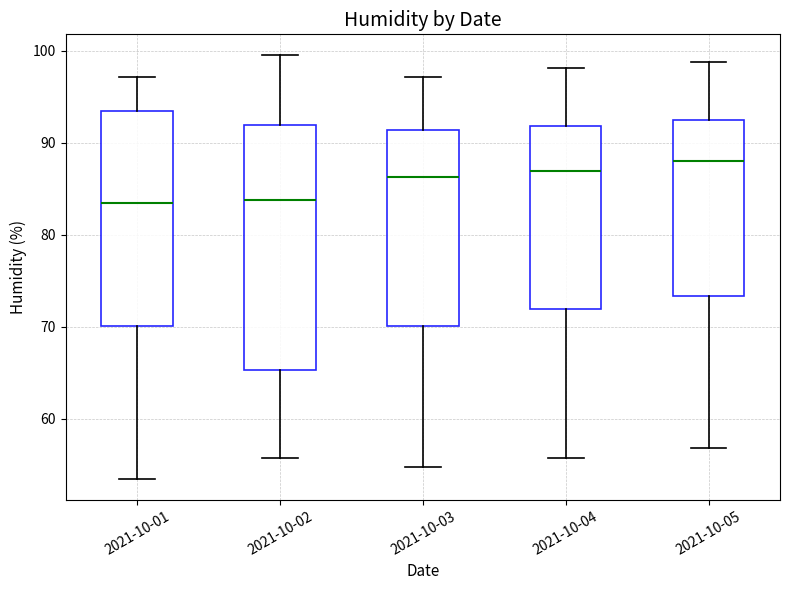

Comparing the boxes themselves (not the whiskers), which one is the tallest?

2021-10-02